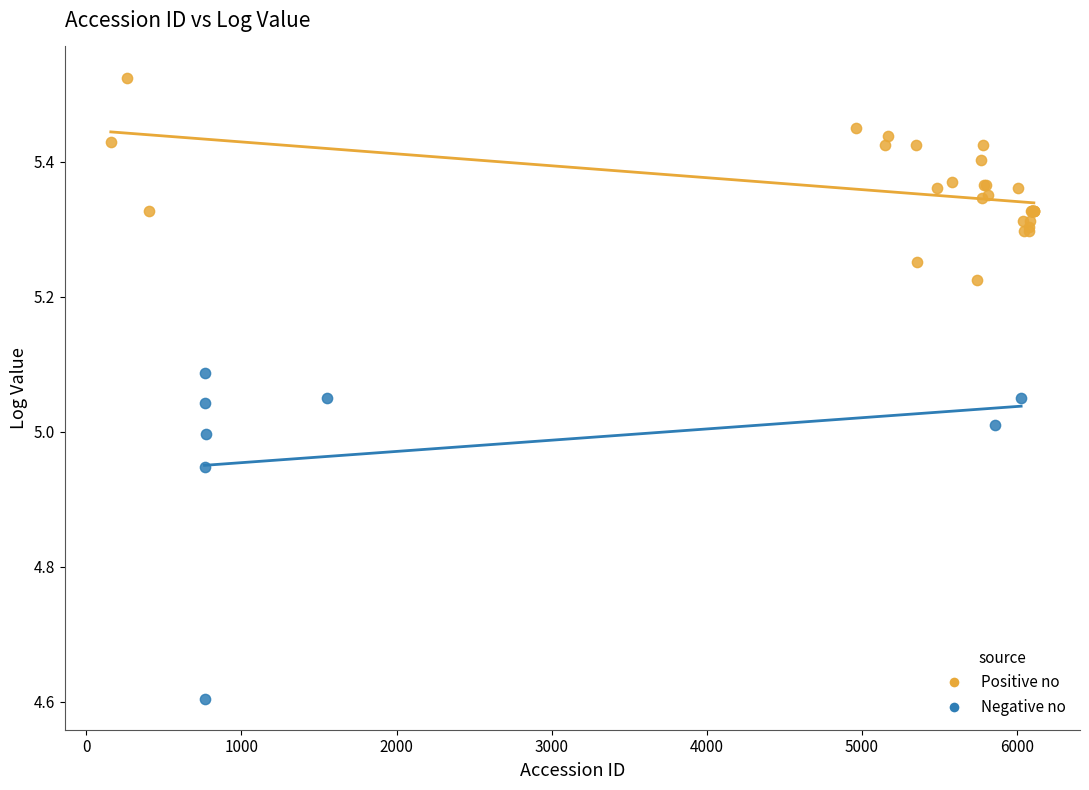

Which series has the widest spread of Y values?

Negative no